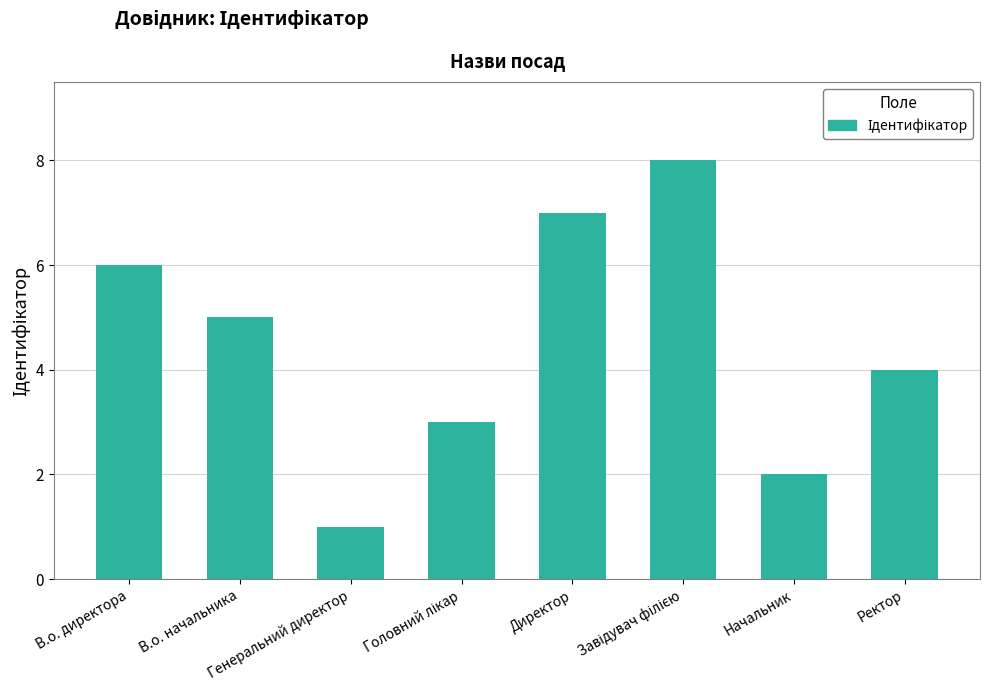

What is the difference between the maximum and minimum values?

7